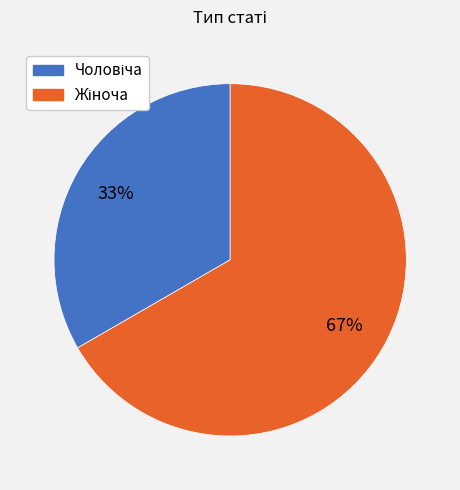

Does any single category account for the majority?

Yes